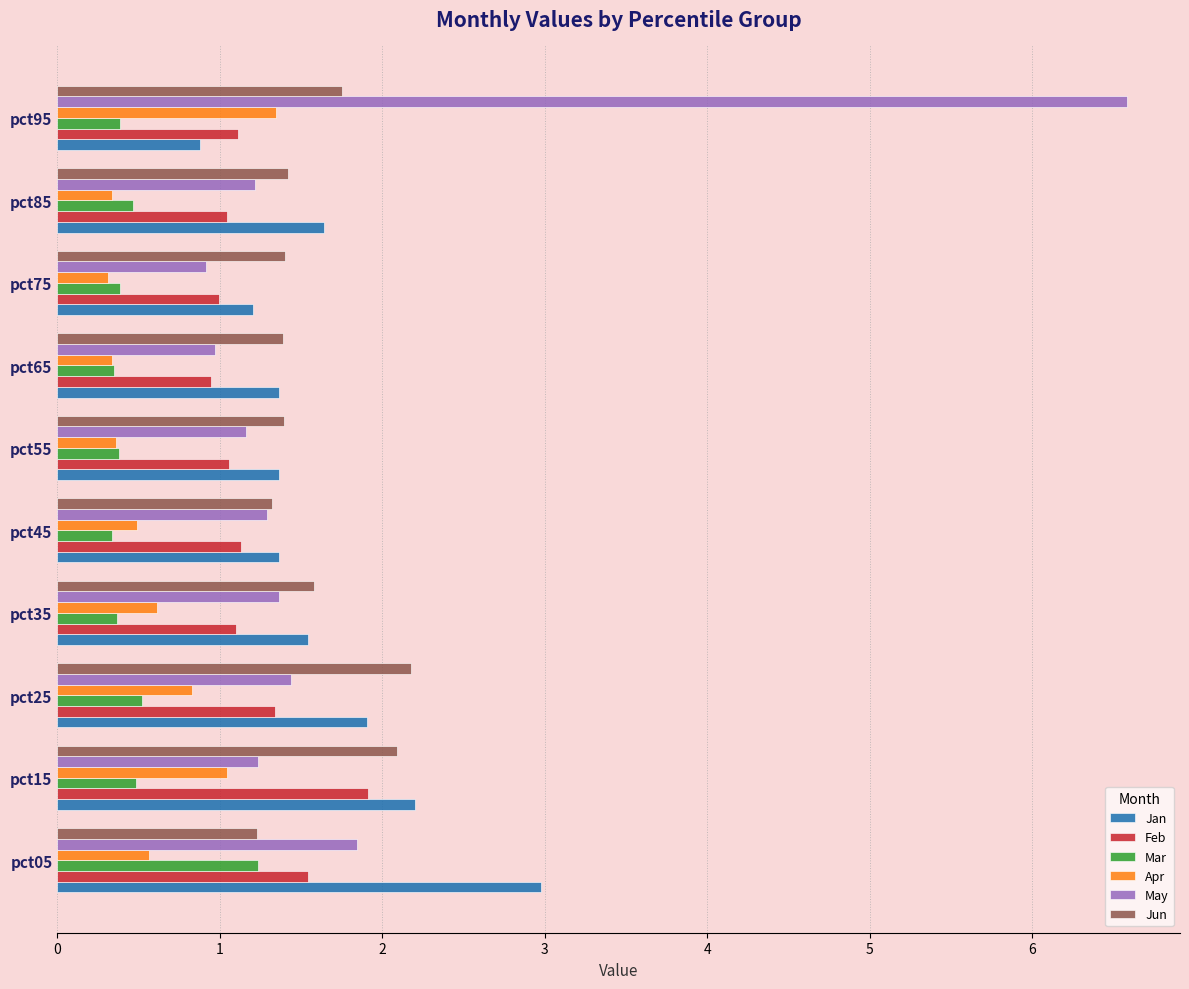

What value does the Jan series have at pct85?

1.6